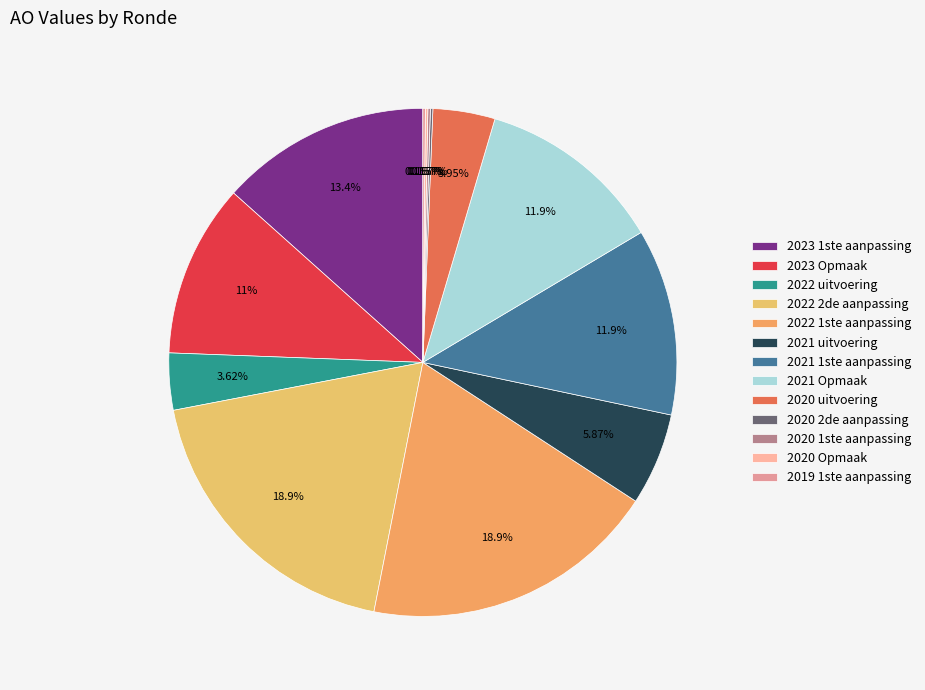

Which has a higher value, 2022 1ste aanpassing or 2020 Opmaak?

2022 1ste aanpassing